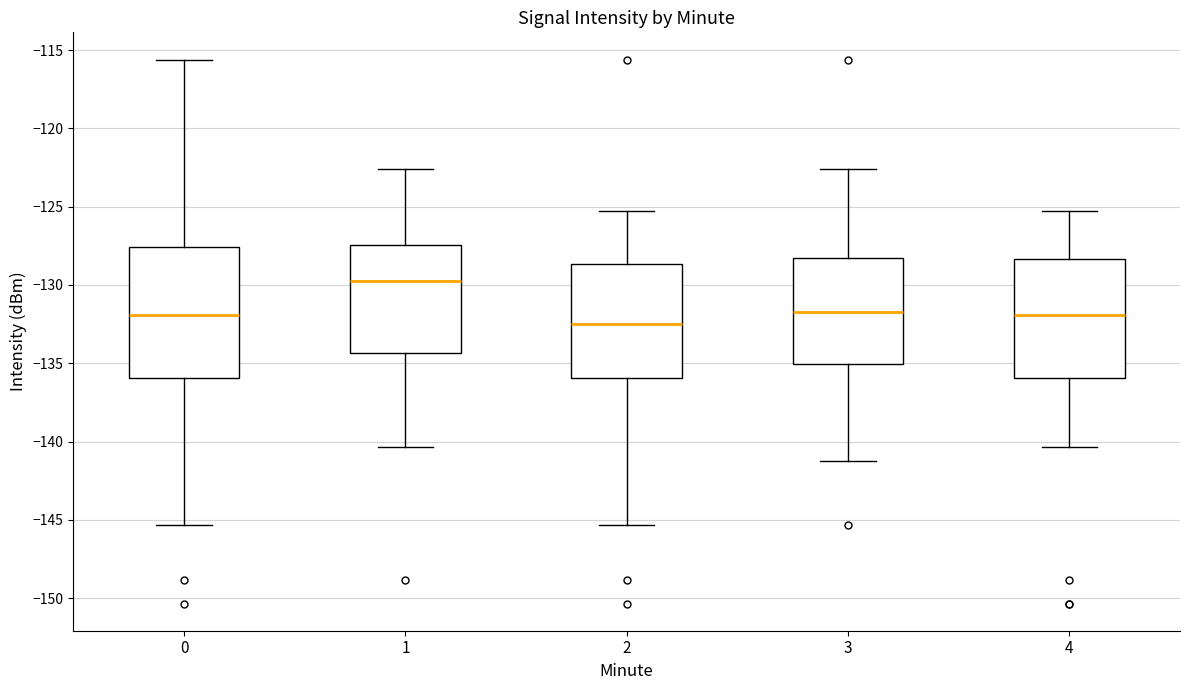

Reading left to right, read every box against the y-axis: the position of its median line, the range the box covers, and the ends of its whiskers. The values are not printed on the chart, so give them approximately, as read against the axis.

0: median -132.0, box -136.0 to -127.5, whiskers -145.5 to -115.5
1: median -129.5, box -134.5 to -127.5, whiskers -140.5 to -122.5
2: median -132.5, box -136.0 to -128.5, whiskers -145.5 to -125.5
3: median -131.5, box -135.0 to -128.5, whiskers -141.0 to -122.5
4: median -132.0, box -136.0 to -128.5, whiskers -140.5 to -125.5